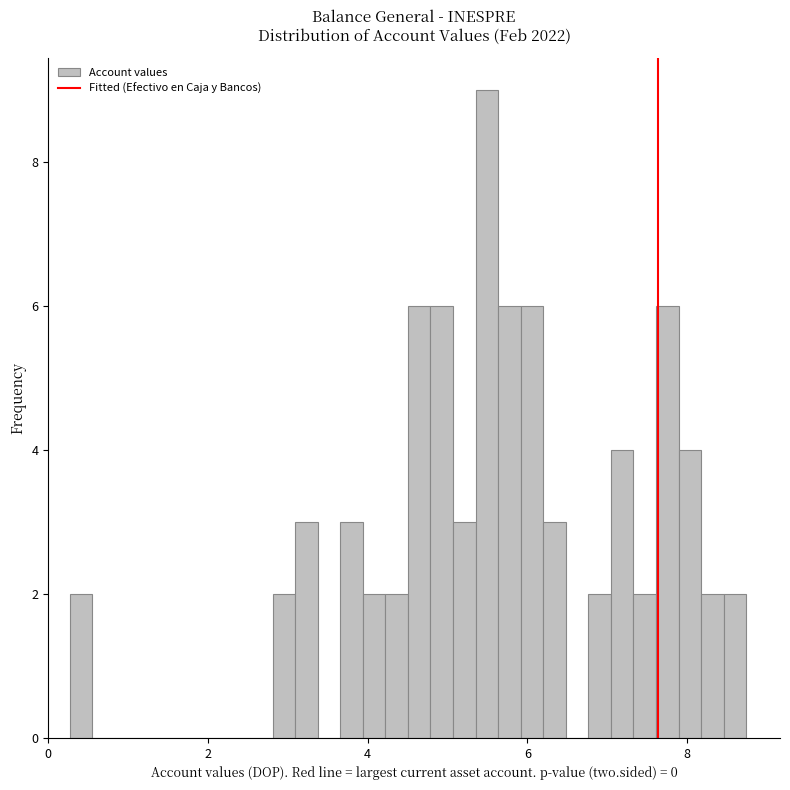

Around what value on the x-axis is the tallest bar? Give the approximate position of its centre, as read against the axis.

5.4